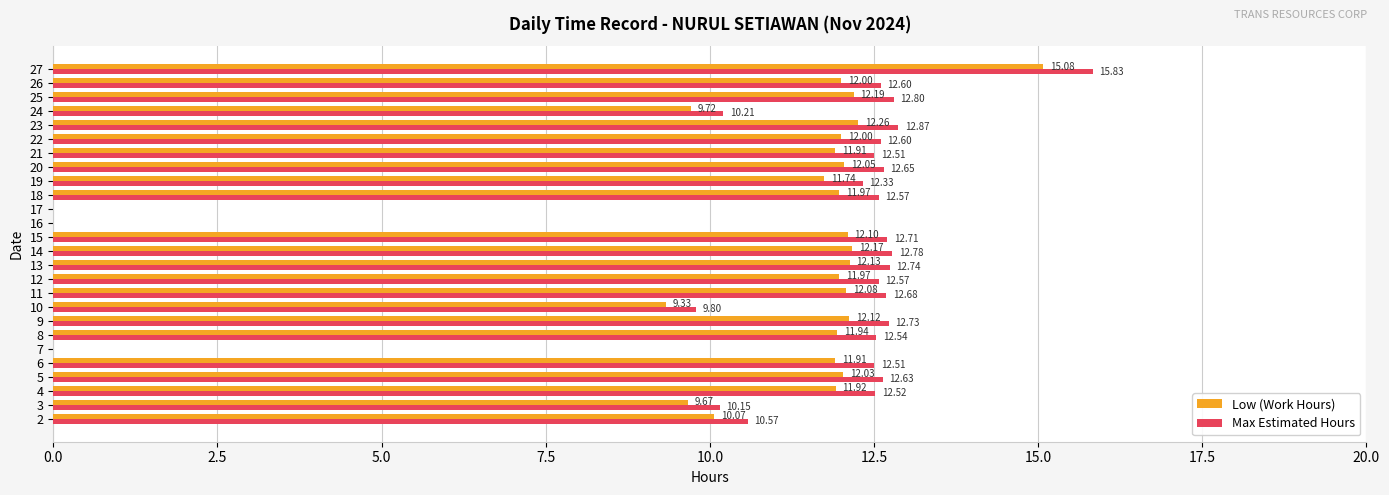

Which series has the largest total across all categories?

Max Estimated Hours